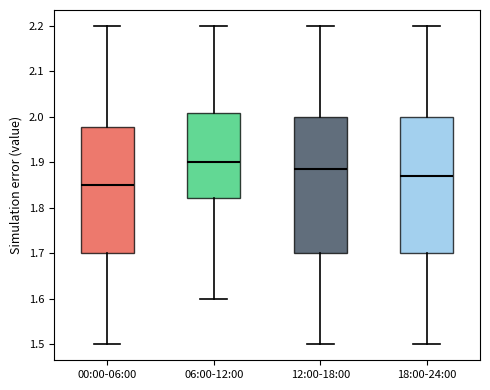

Which box has the highest median line?

06:00-12:00